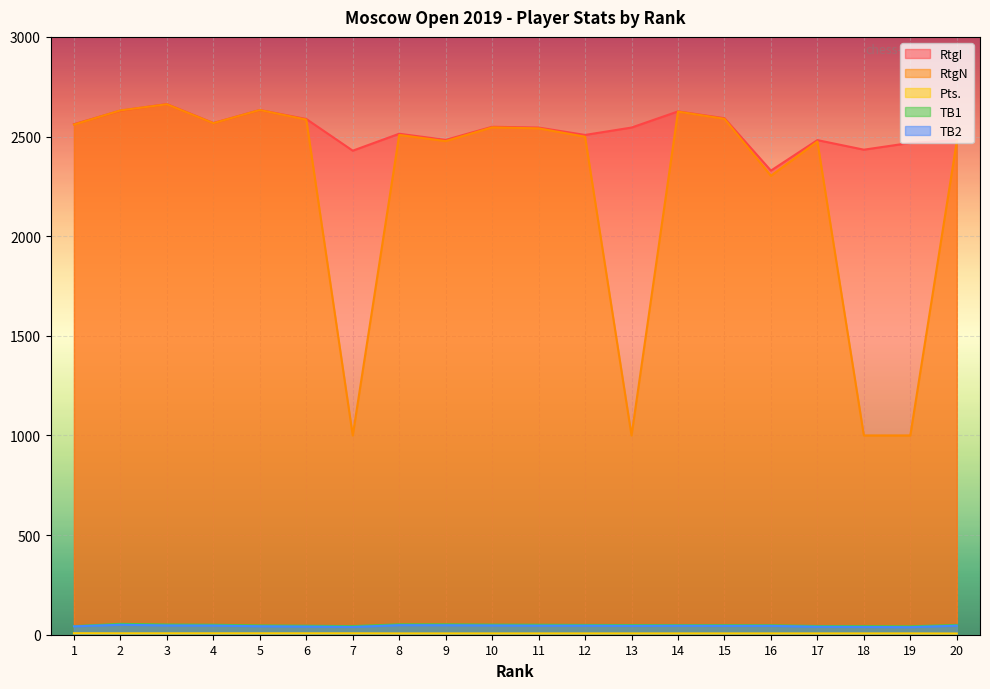

What are all the series names shown in the legend?

RtgI, RtgN, Pts., TB1, TB2